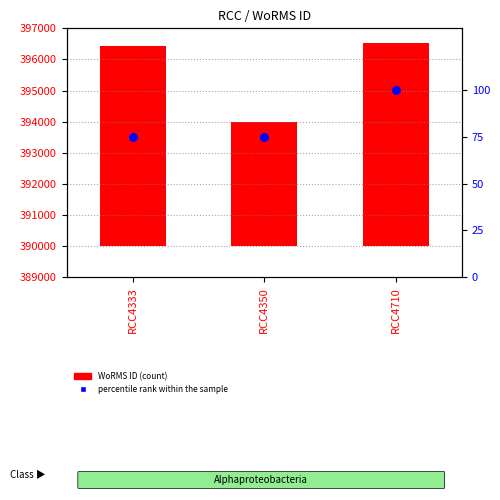

At how many categories does at least one series exceed 3301?

3